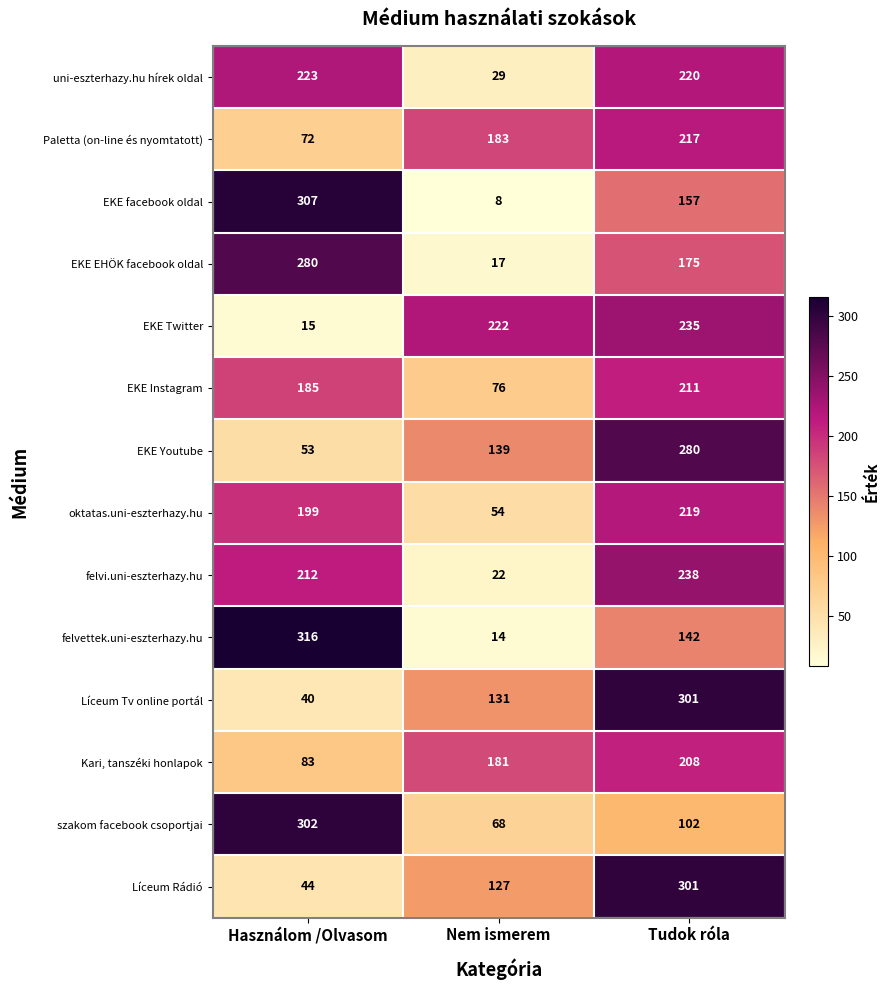

What is the difference between the maximum and minimum values in the EKE Twitter series?

220